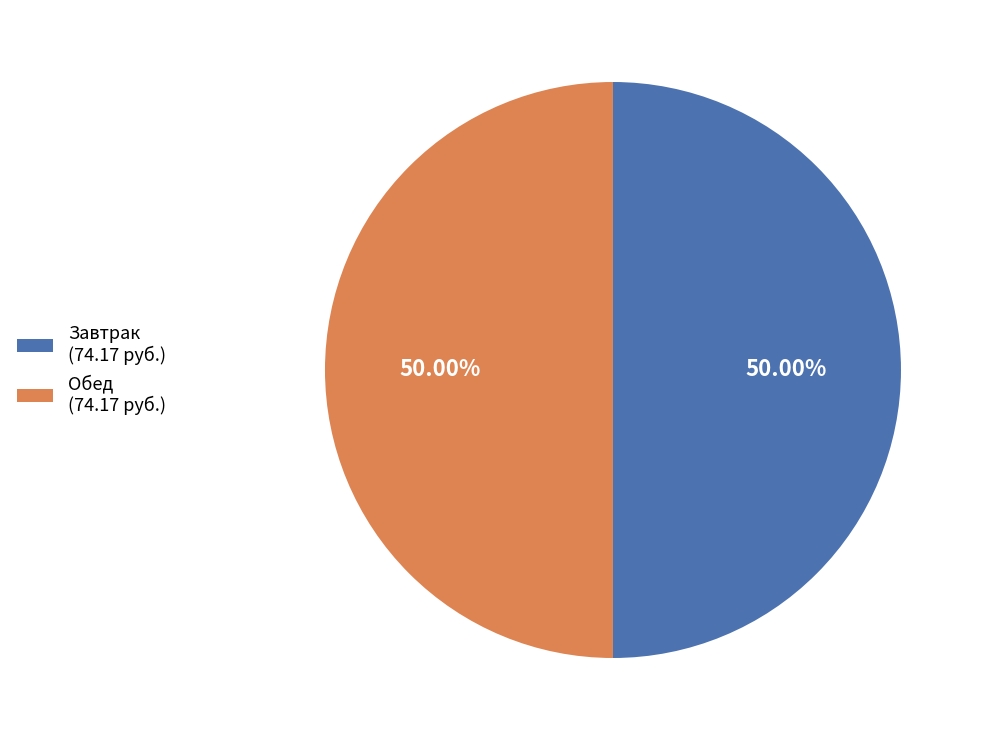

Do Обед (74.17 руб.) and Завтрак (74.17 руб.) together represent more than half of the pie?

Yes